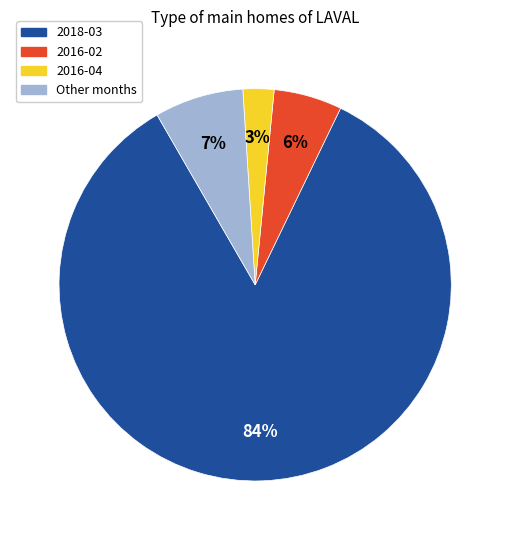

To the nearest percent, what is the average slice percentage?

25%